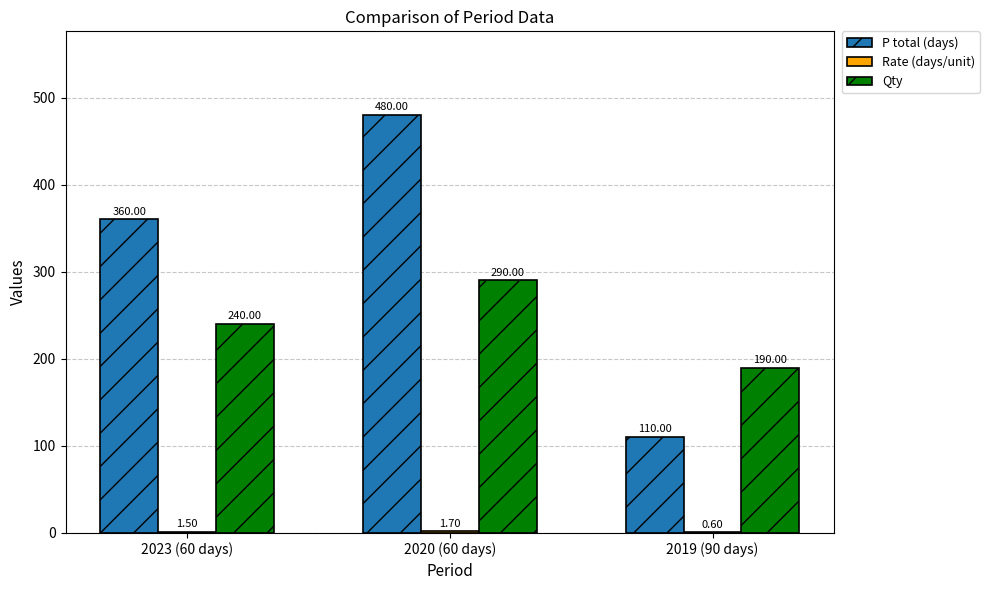

Count the P total (days) values in the range 110 to 480.

3